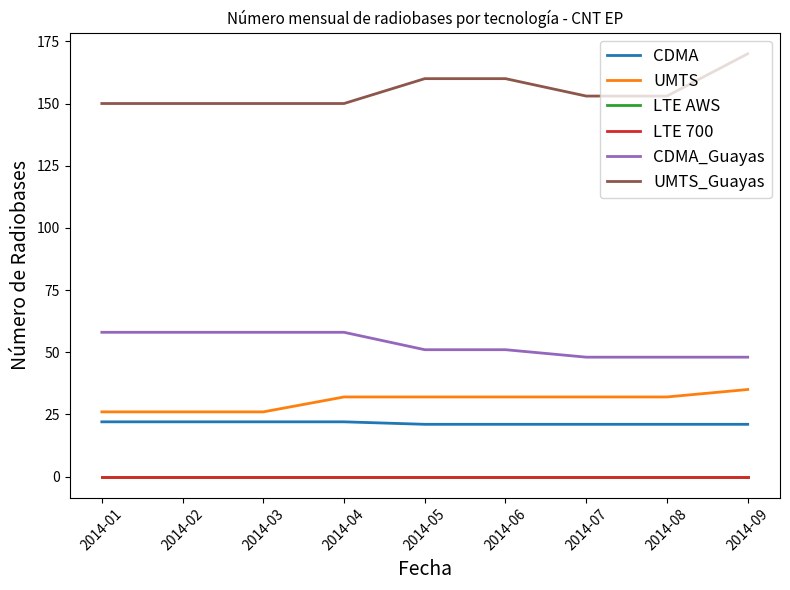

Reading left to right, list all the values displayed in this chart.

CDMA: 2014-01=22	2014-02=22	2014-03=22	2014-04=22	2014-05=21	2014-06=21	2014-07=21	2014-08=21	2014-09=21
UMTS: 2014-01=26	2014-02=26	2014-03=26	2014-04=32	2014-05=32	2014-06=32	2014-07=32	2014-08=32	2014-09=35
LTE AWS: 2014-01=0	2014-02=0	2014-03=0	2014-04=0	2014-05=0	2014-06=0	2014-07=0	2014-08=0	2014-09=0
LTE 700: 2014-01=0	2014-02=0	2014-03=0	2014-04=0	2014-05=0	2014-06=0	2014-07=0	2014-08=0	2014-09=0
CDMA_Guayas: 2014-01=58	2014-02=58	2014-03=58	2014-04=58	2014-05=51	2014-06=51	2014-07=48	2014-08=48	2014-09=48
UMTS_Guayas: 2014-01=150	2014-02=150	2014-03=150	2014-04=150	2014-05=160	2014-06=160	2014-07=153	2014-08=153	2014-09=170